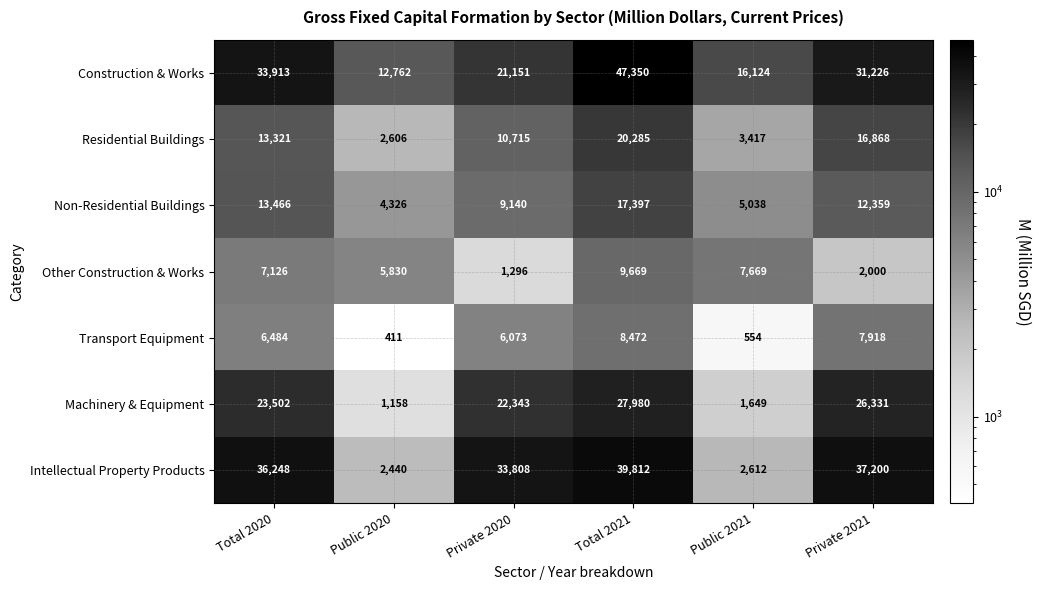

List the series in order of their peak value, highest first.

Construction & Works, Intellectual Property Products, Machinery & Equipment, Residential Buildings, Non-Residential Buildings, Other Construction & Works, Transport Equipment